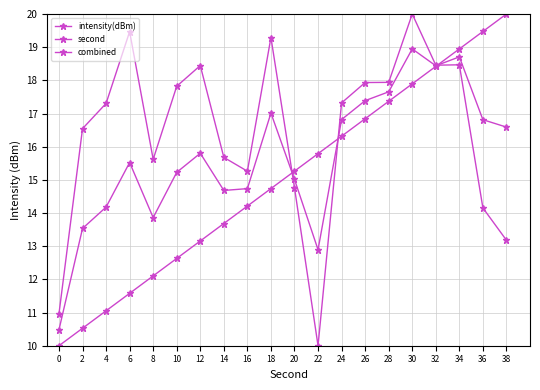

What is the minimum value shown in the chart?

10.0